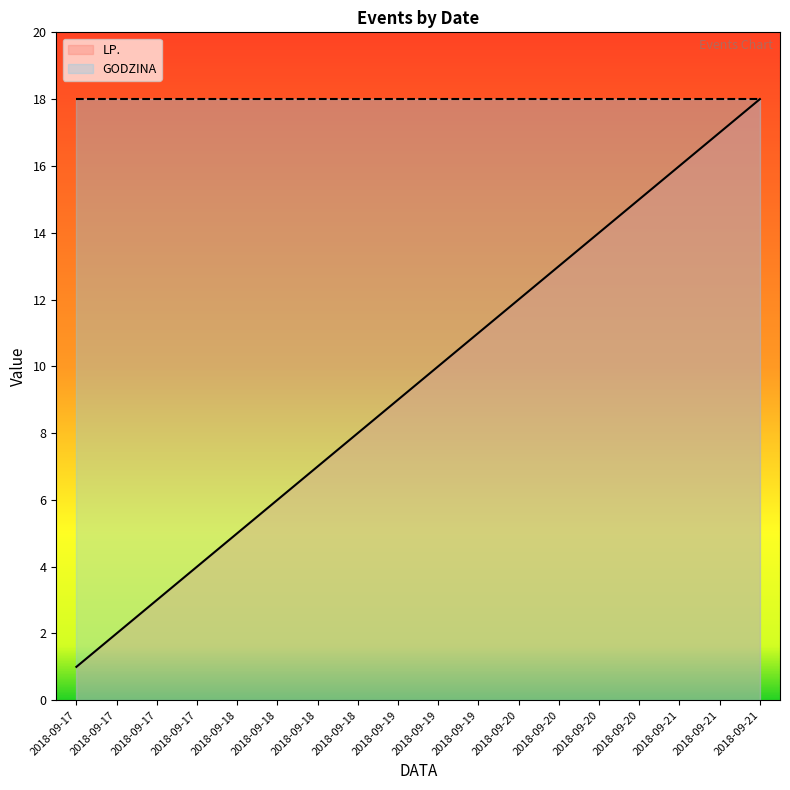

Rank the categories by value from lowest to highest.

2018-09-17, 2018-09-17, 2018-09-17, 2018-09-17, 2018-09-18, 2018-09-18, 2018-09-18, 2018-09-18, 2018-09-19, 2018-09-19, 2018-09-19, 2018-09-20, 2018-09-20, 2018-09-20, 2018-09-20, 2018-09-21, 2018-09-21, 2018-09-21